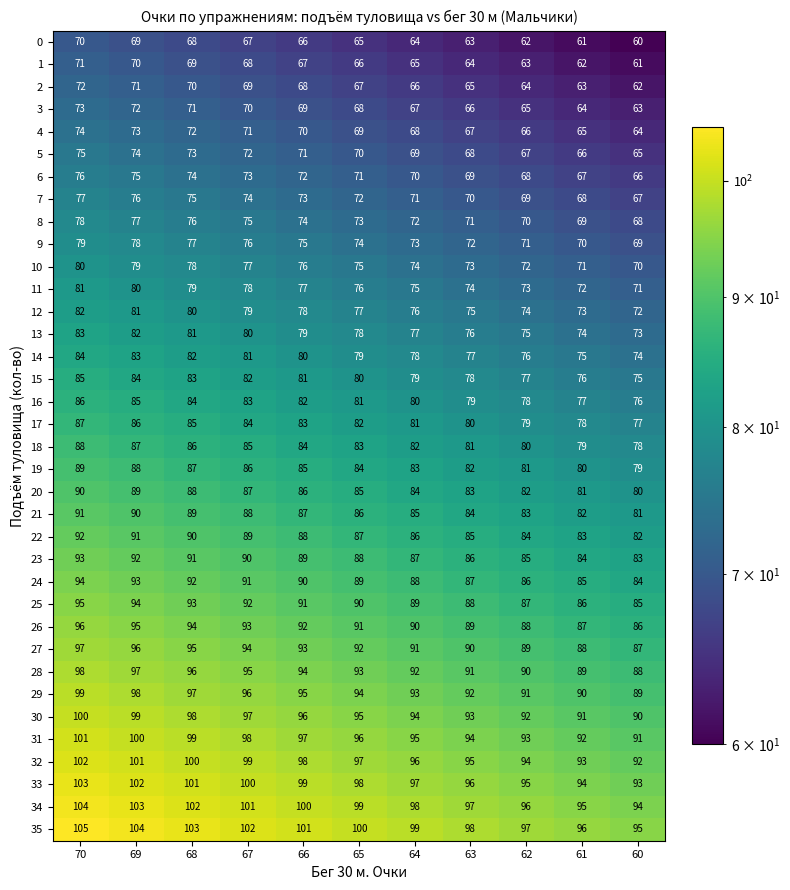

At which label does 14 first exceed 79?

70